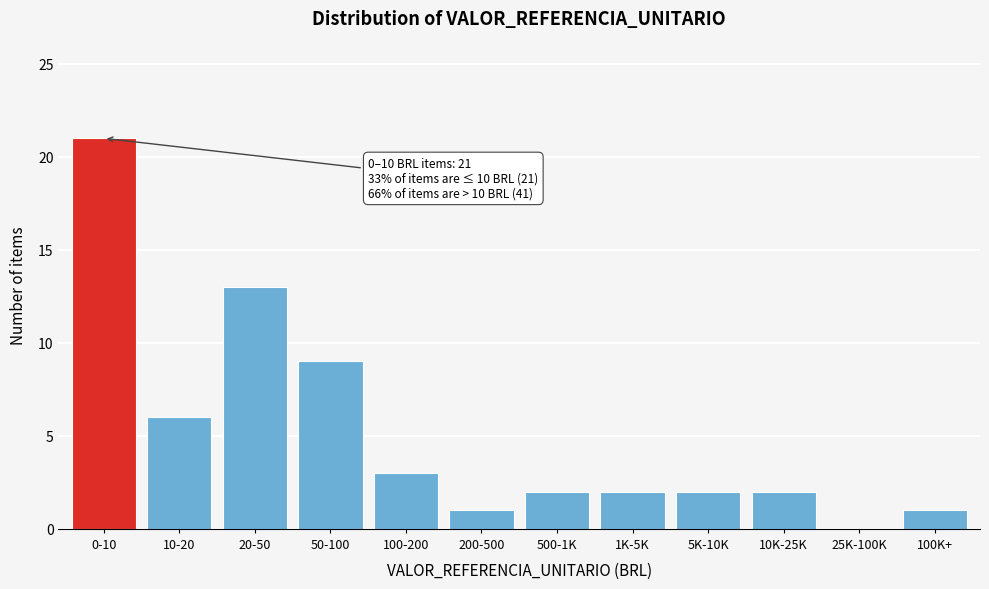

Reading left to right, extract all data points from this chart.

0-10=21	10-20=6	20-50=13	50-100=9	100-200=3	200-500=1	500-1K=2	1K-5K=2	5K-10K=2	10K-25K=2	25K-100K=0	100K+=1